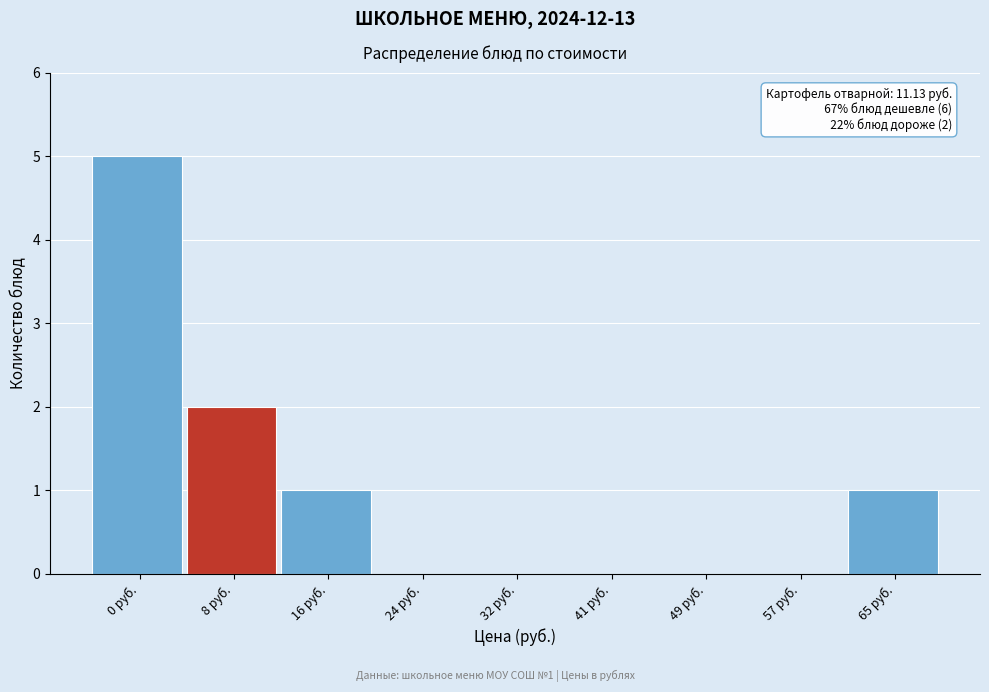

Reading left to right, transcribe all the data shown in this chart.

0 руб.=5	8 руб.=2	16 руб.=1	24 руб.=0	32 руб.=0	41 руб.=0	49 руб.=0	57 руб.=0	65 руб.=1